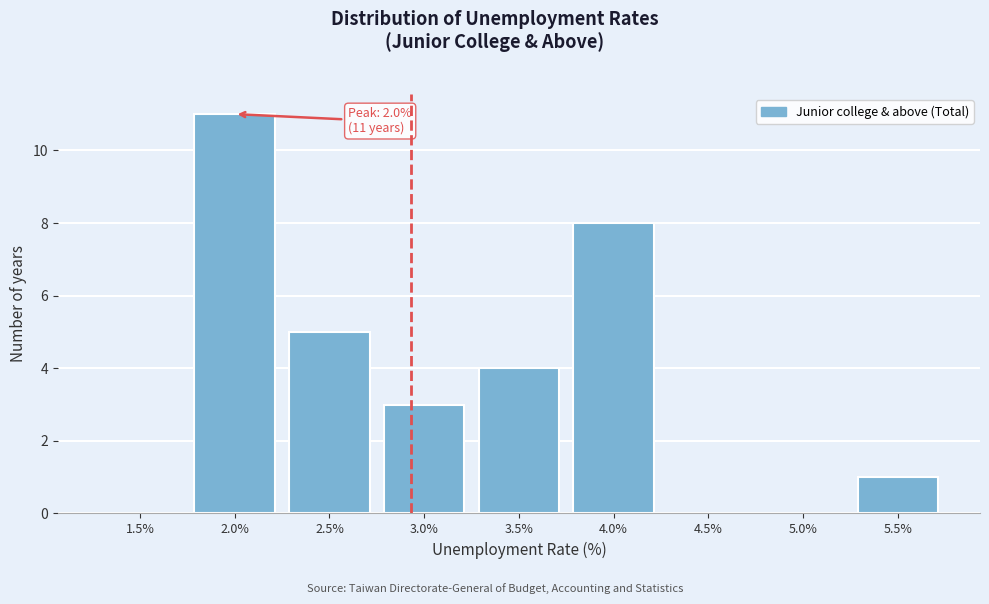

Reading left to right, extract all data points from this chart.

1.5%=0	2.0%=11	2.5%=5	3.0%=3	3.5%=4	4.0%=8	4.5%=0	5.0%=0	5.5%=1